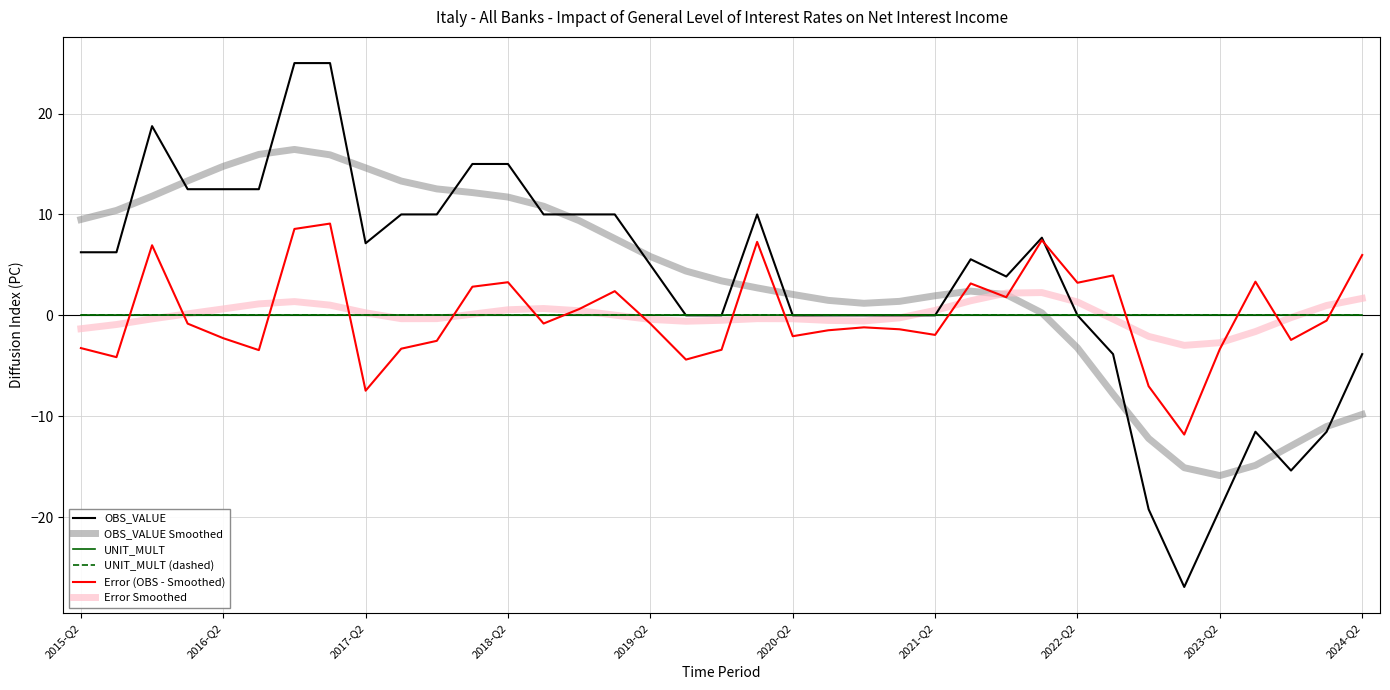

Which series has the largest total across all categories?

OBS_VALUE